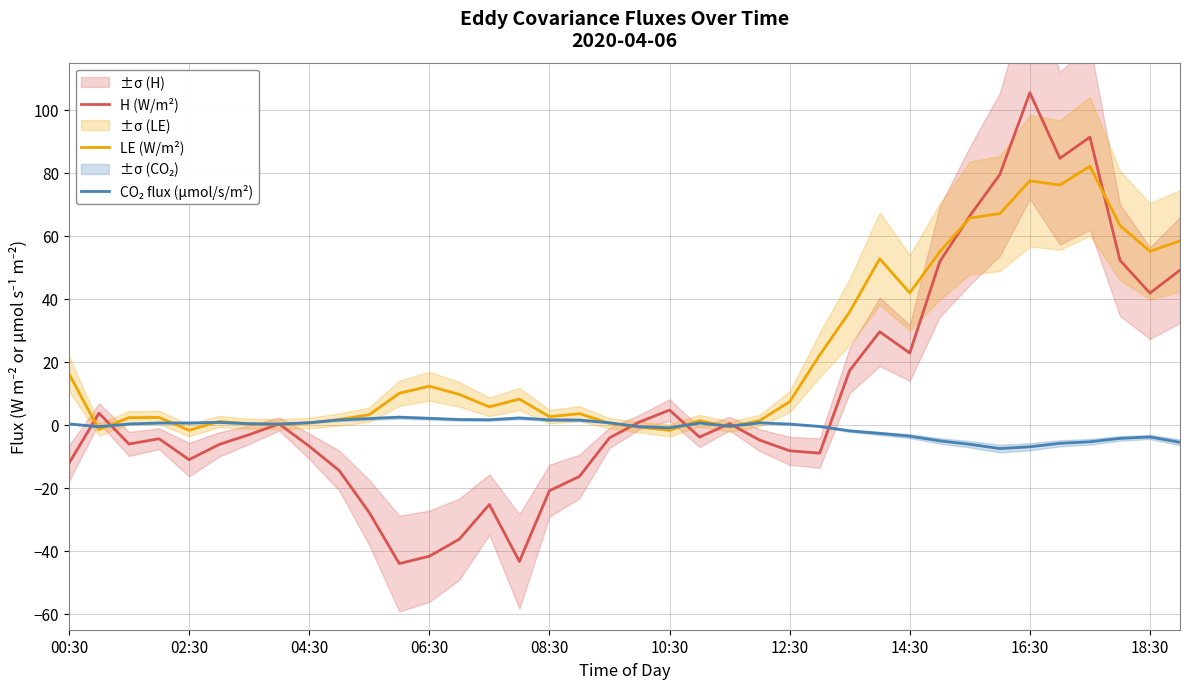

Is it true that H (W/m²) equals -58.3 at 06:30?

False